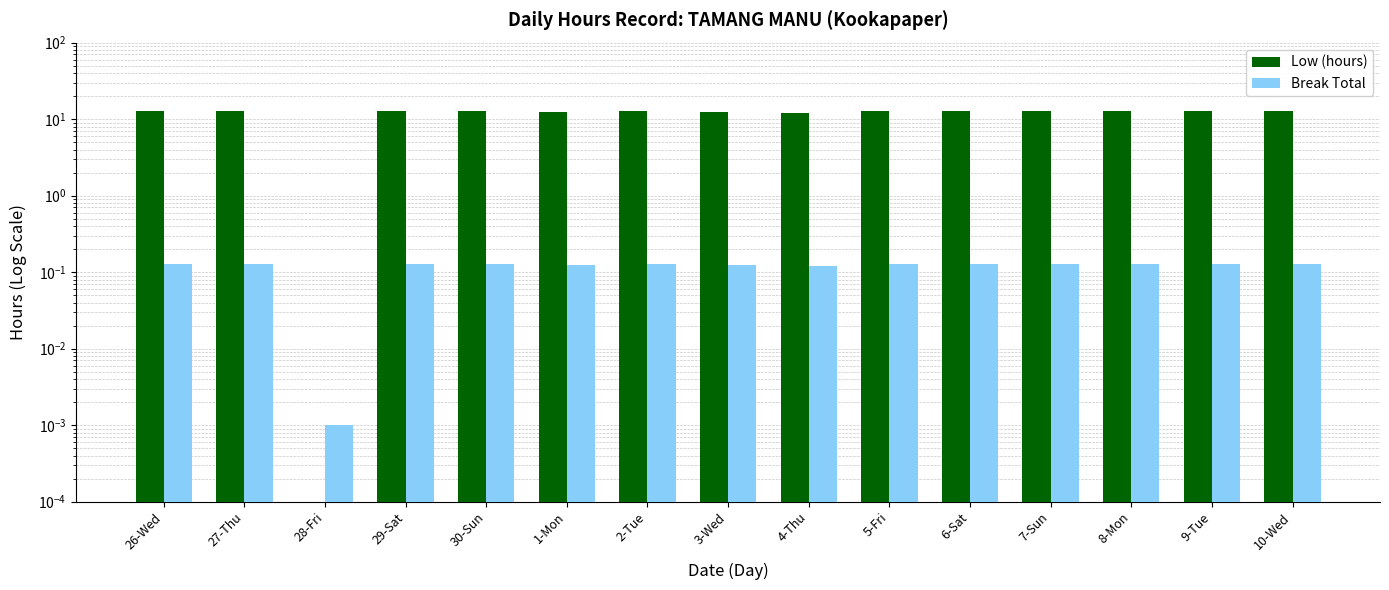

The Break Total series shows 0.2 at 7-Sun. True or false?

False